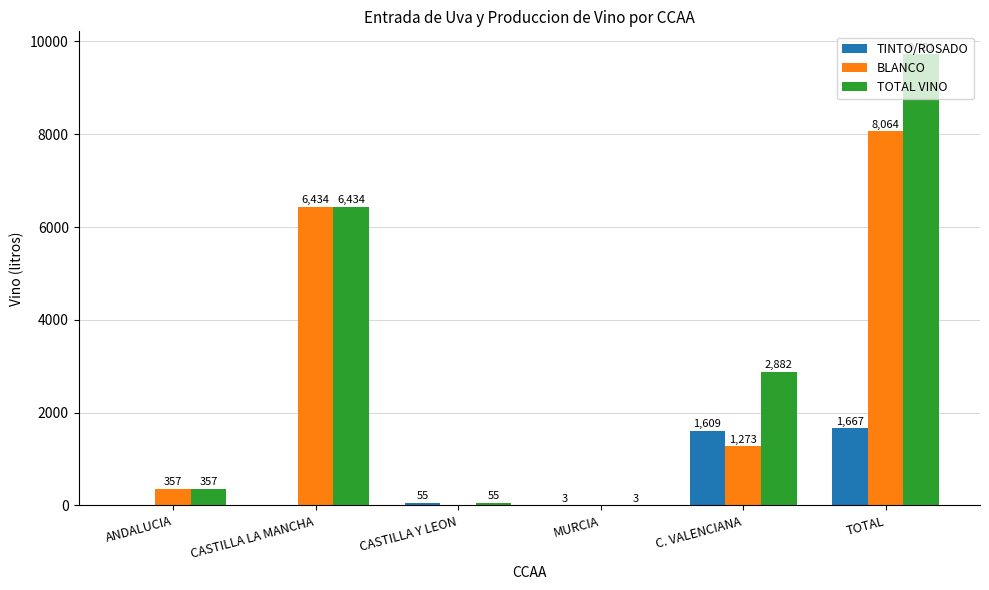

How many groups of bars are there?

6